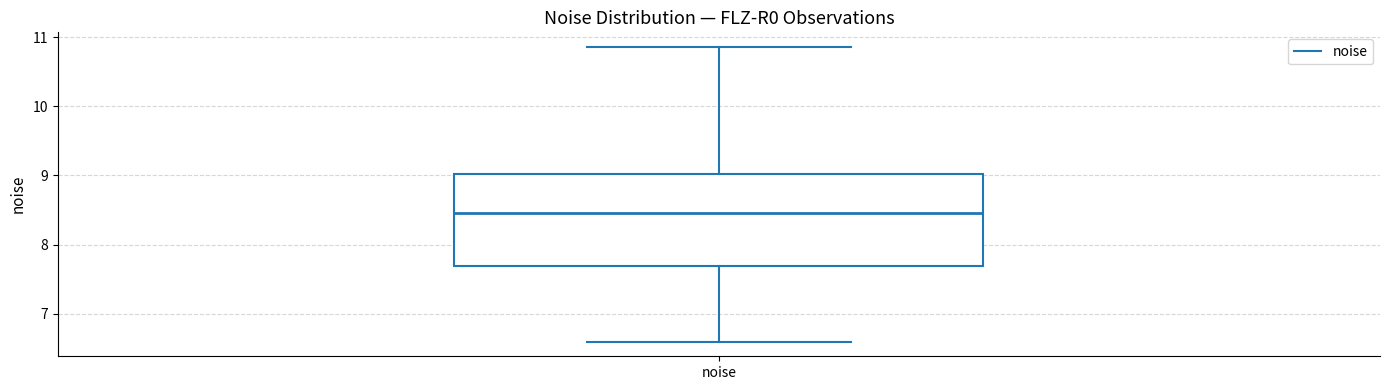

Where does the lower whisker of the box for noise end on the y-axis? The values are not printed on the chart, so give them approximately, as read against the axis.

6.6